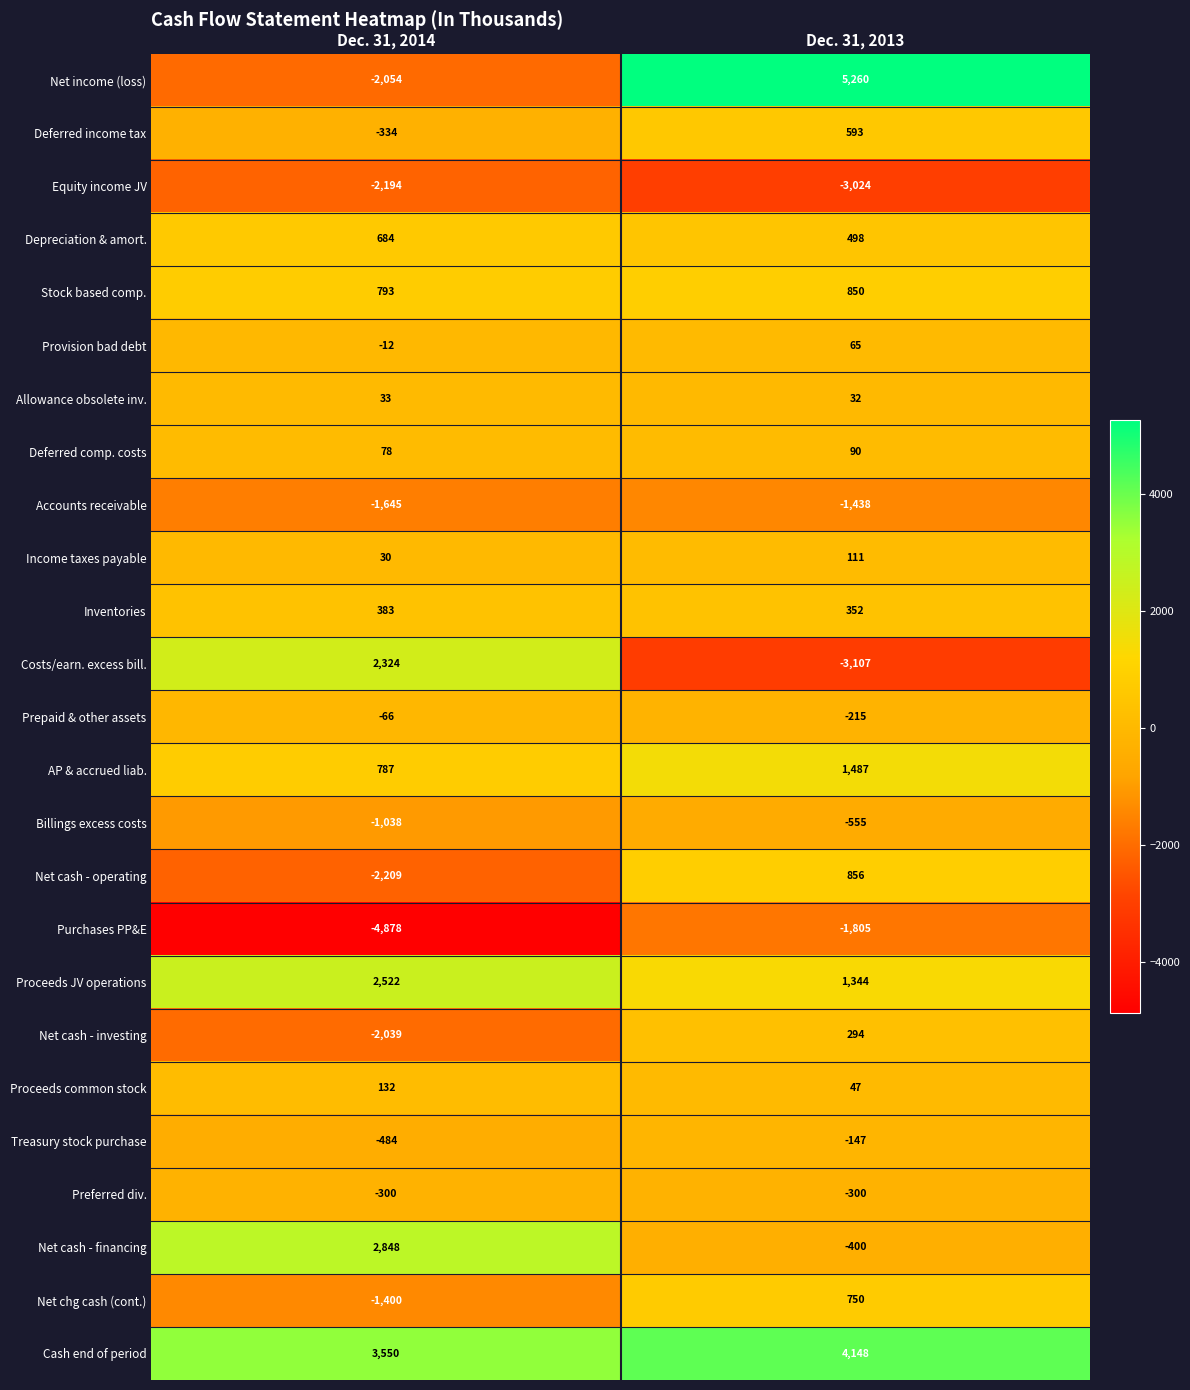

Is the value of Net income (loss) at Dec. 31, 2013 greater than the value of Net chg cash (cont.) at Dec. 31, 2014?

Yes